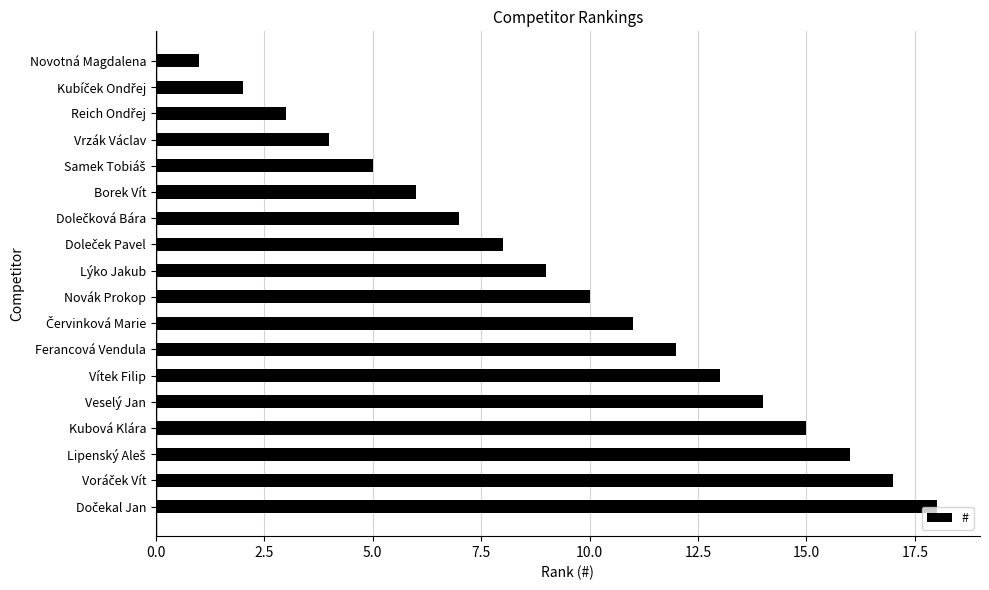

What is the difference between the maximum and minimum values?

17